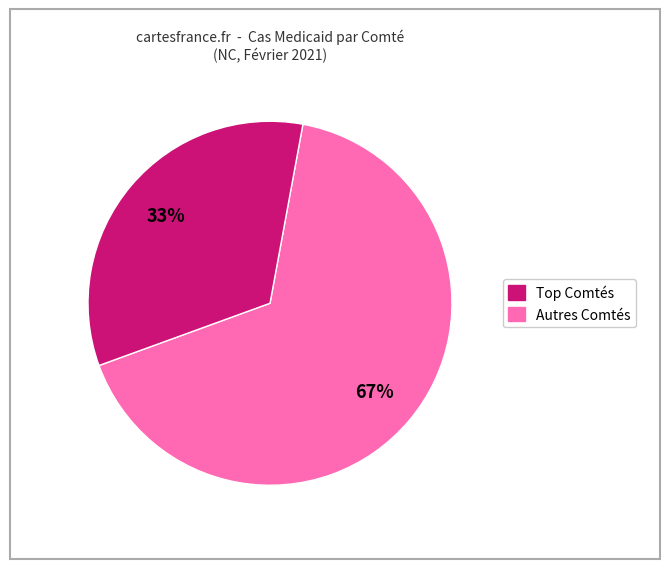

Is there any slice that represents more than half of the pie?

Yes